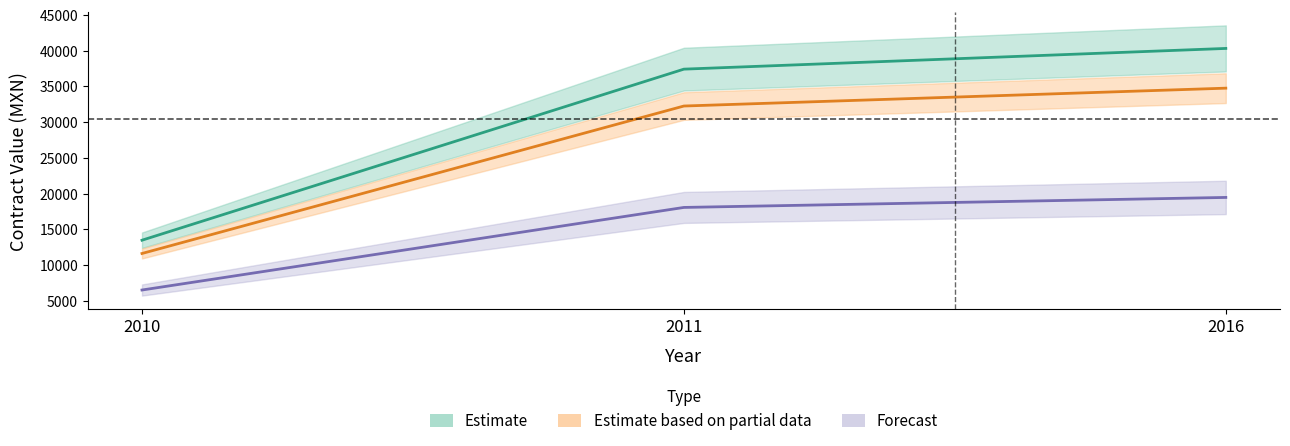

What value does the tender.value.amount series have at 2011?

32251.0